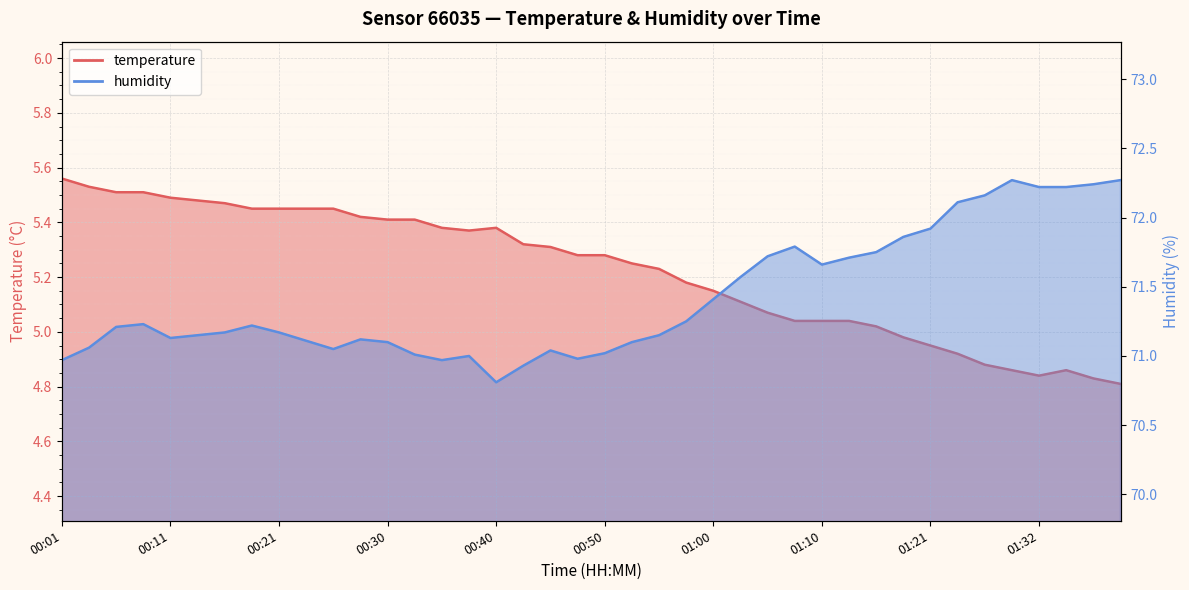

In humidity, how many points are lower than both neighbors (excluding endpoints)?

6